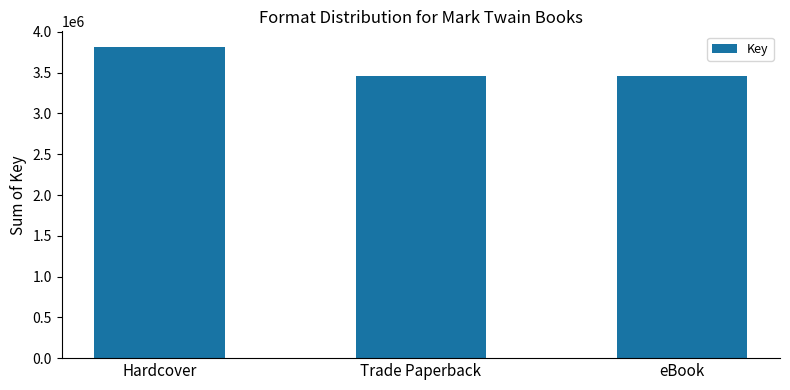

Count the values in the range 3455946 to 3815946.

3